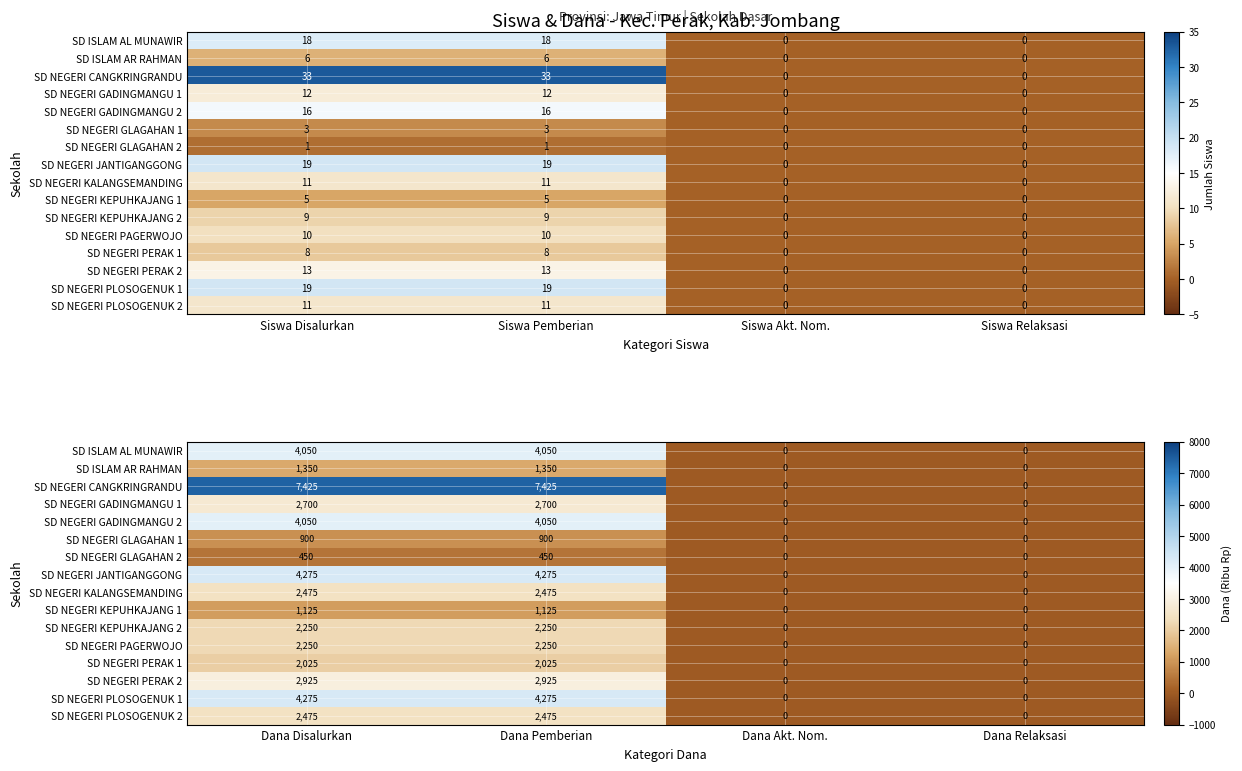

What is the sum of all SD NEGERI JANTIGANGGONG values?

8550